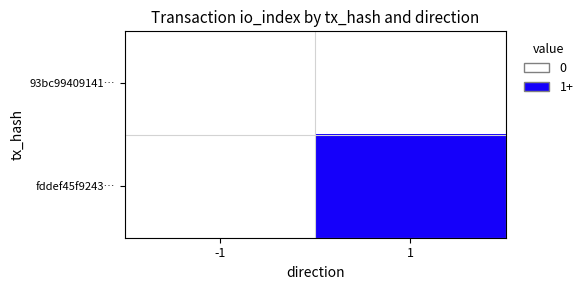

What is the total value across all series at 1?

12